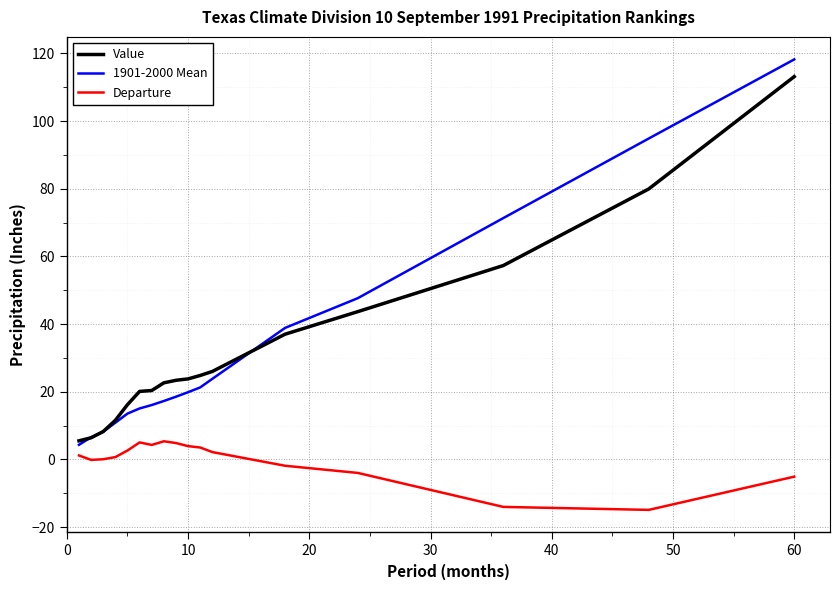

True or false: Departure and 1901-2000 Mean intersect in this chart.

False